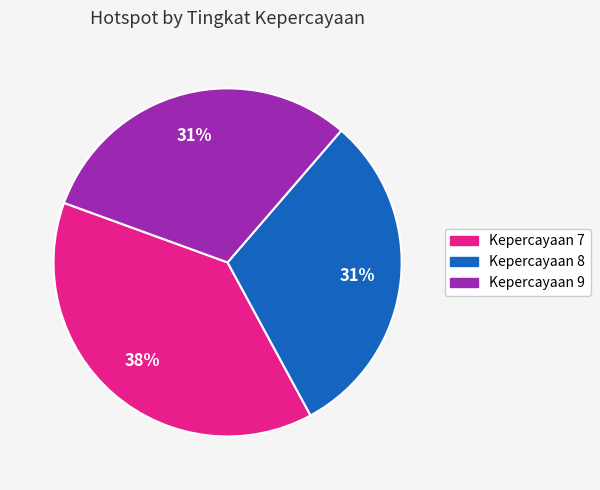

Is there a majority slice in this chart?

No